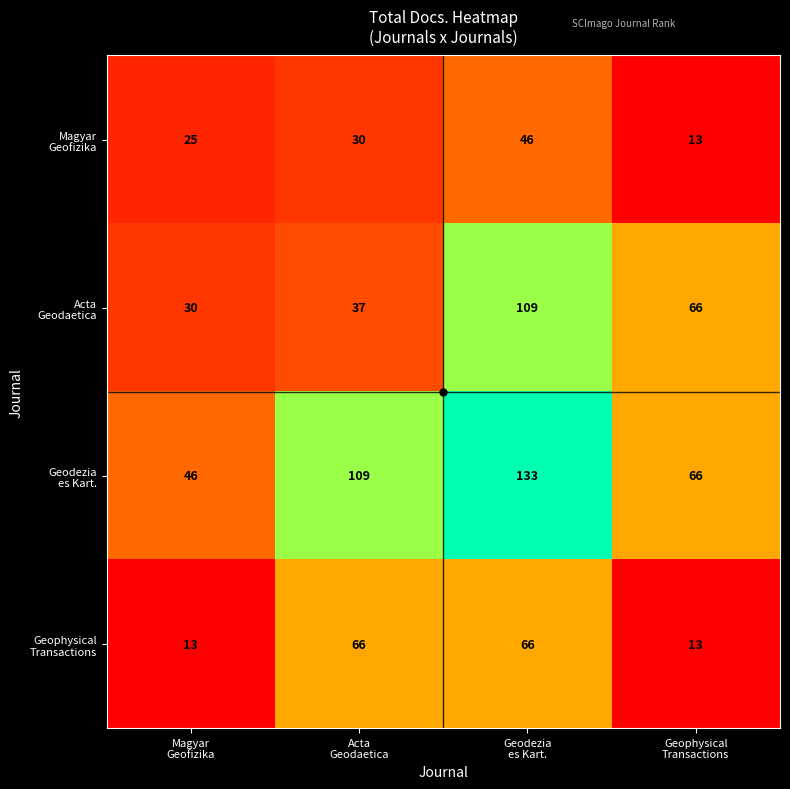

What is the smallest value displayed?

13